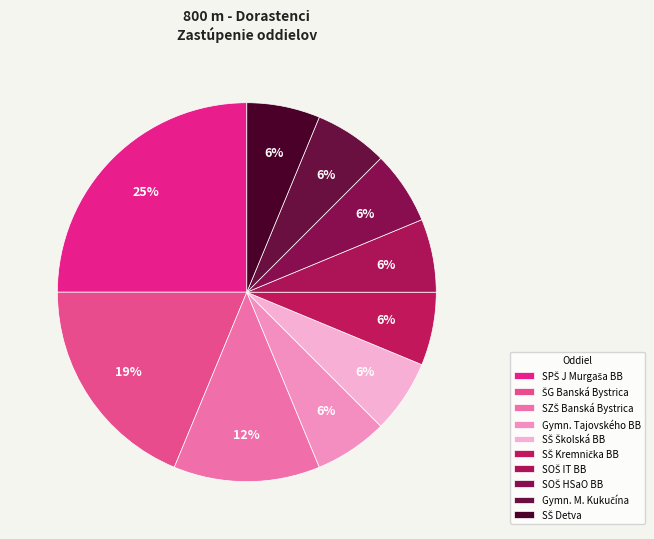

To the nearest percent, what is the average slice percentage?

10%